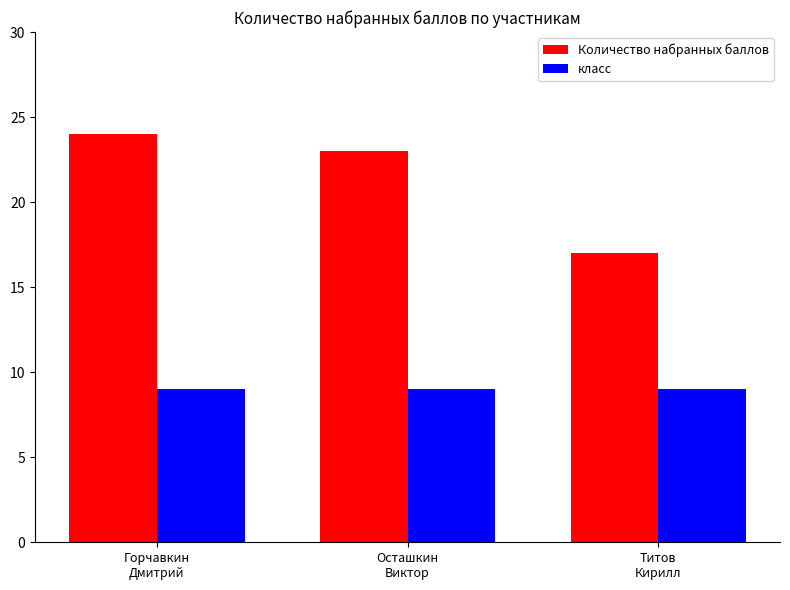

List the series in order of their peak value, highest first.

Количество набранных баллов, класс